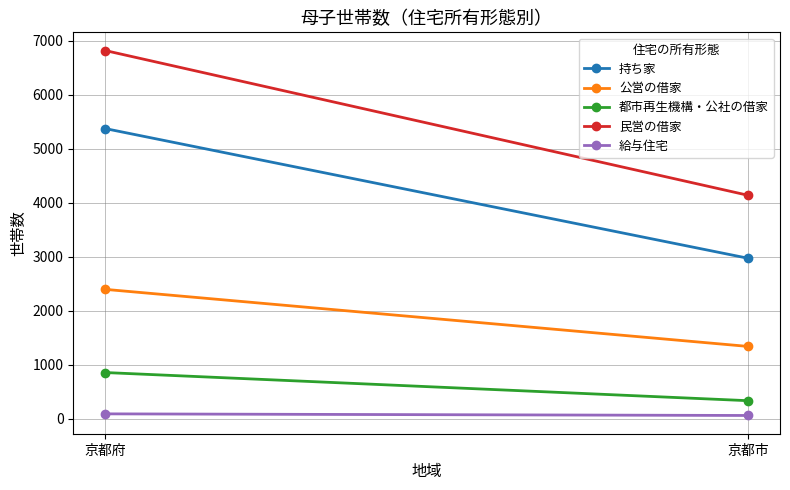

What is the average value of the 都市再生機構・公社の借家 series?

598